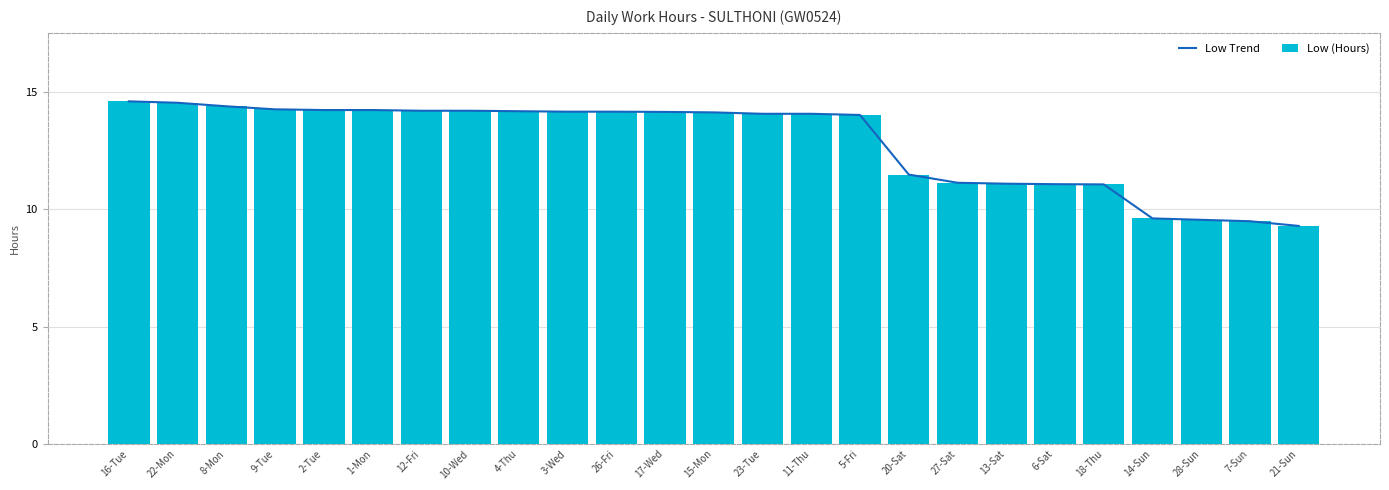

What is the difference between the maximum and minimum values in the Low Trend series?

5.3